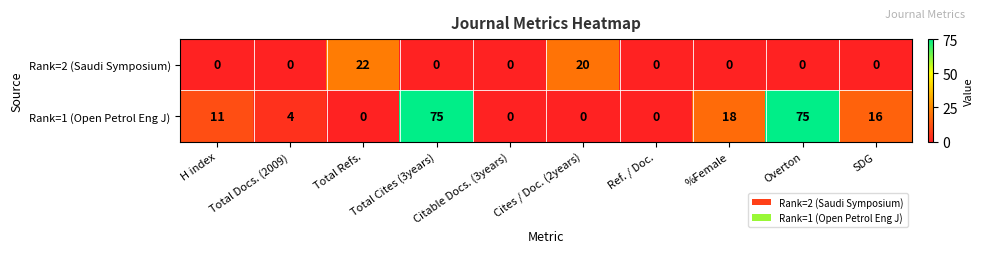

What is the highest value of the Rank=2 (Saudi Symposium) series?

22